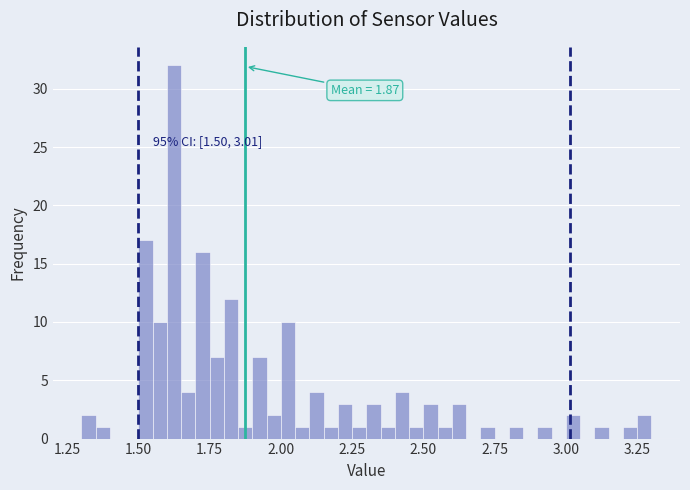

Read against the x-axis, roughly where is the centre of the tallest bar?

1.65